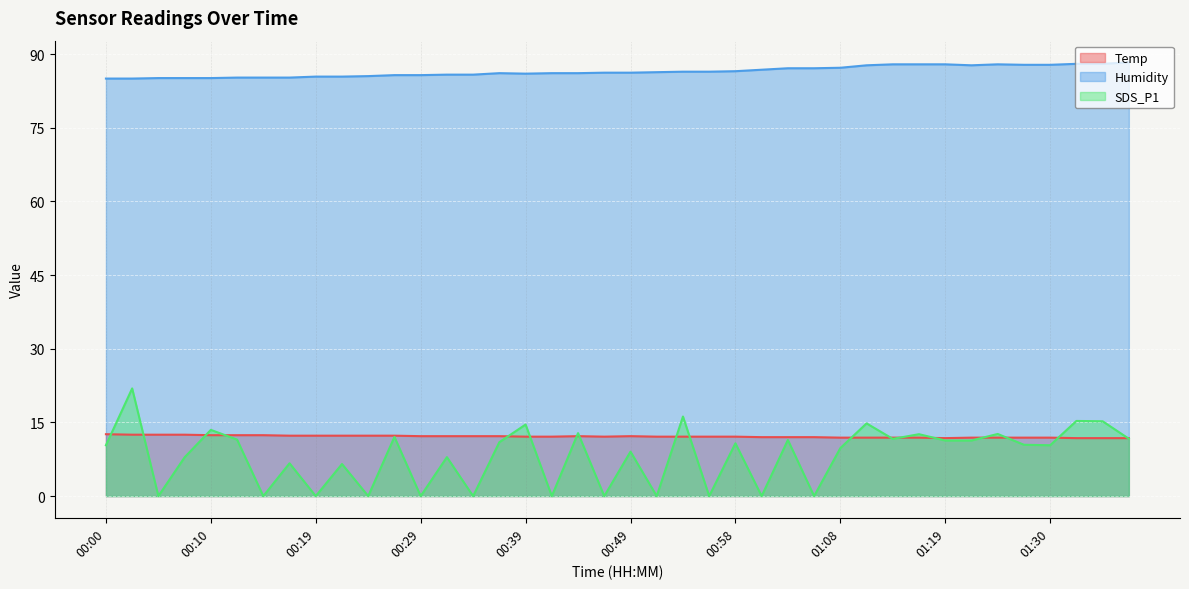

What is the approximate value of SDS_P1 at 01:38?

11.7